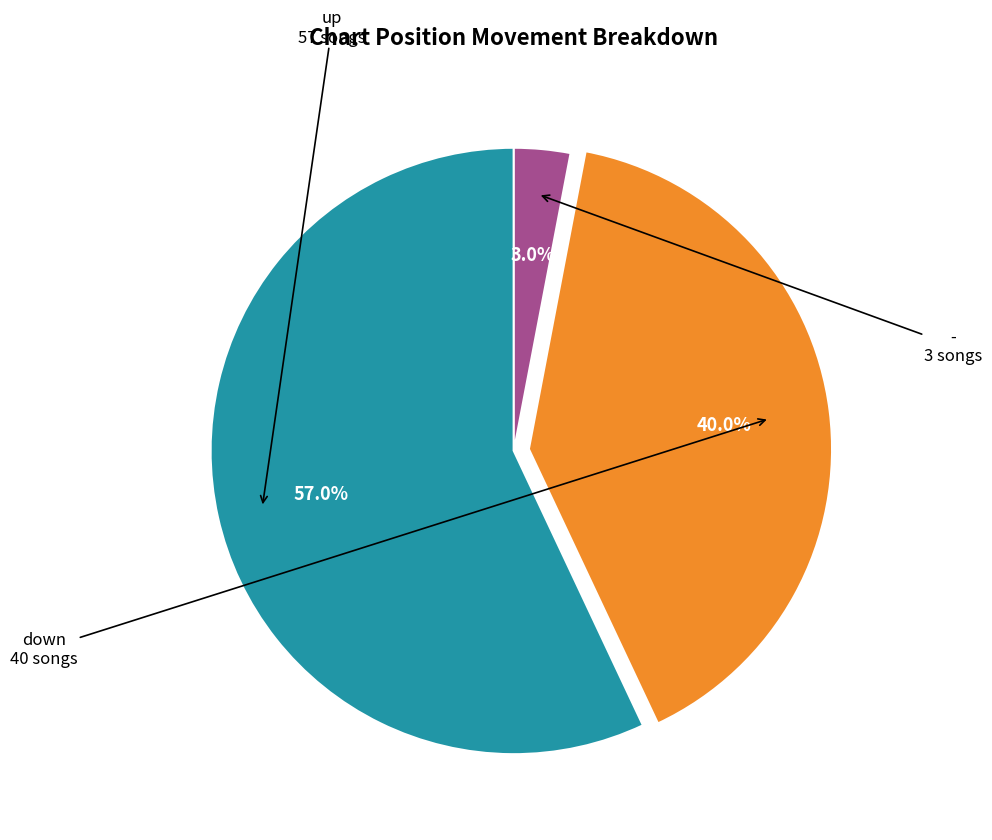

Does any single category account for the majority?

Yes